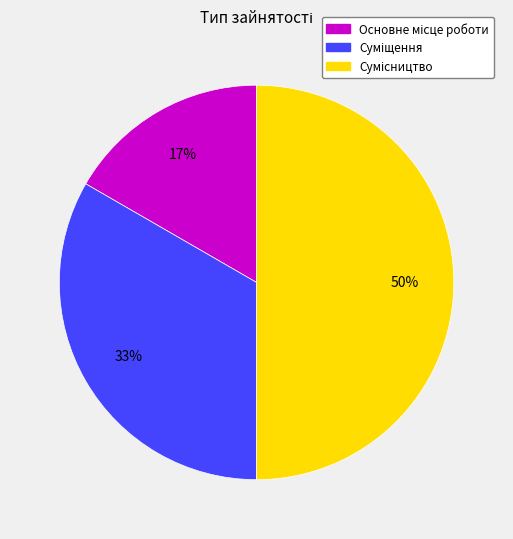

To the nearest percent, what is the average slice percentage?

33%